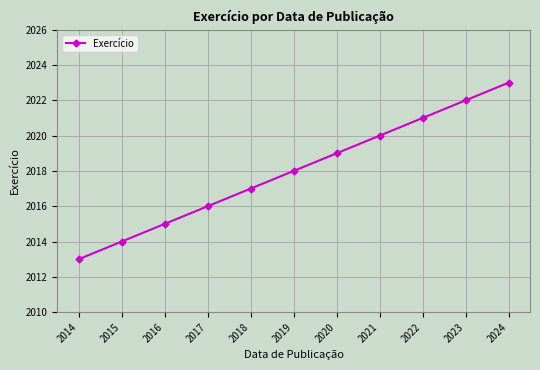

Rank the categories by value from highest to lowest.

2024, 2023, 2022, 2021, 2020, 2019, 2018, 2017, 2016, 2015, 2014